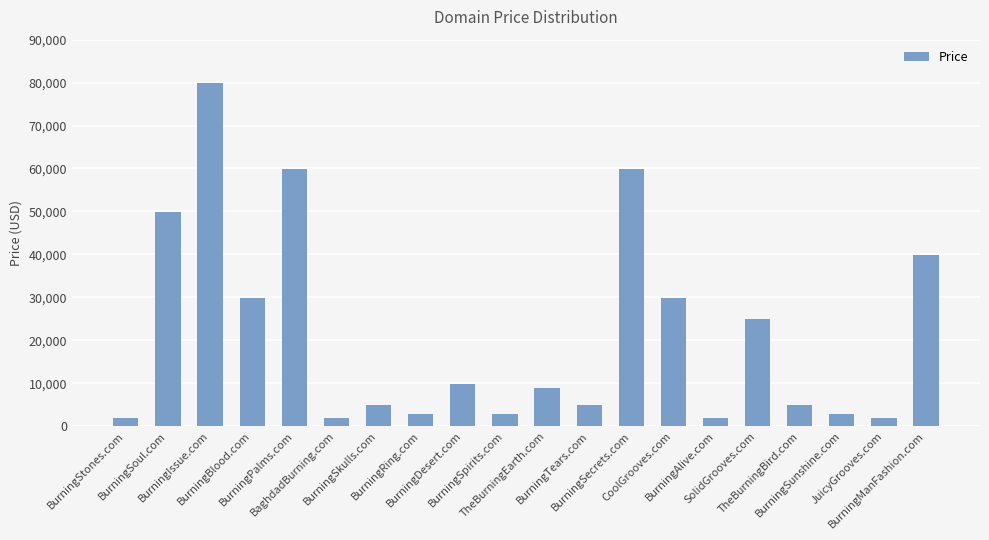

How many data points are less than 8888?

10